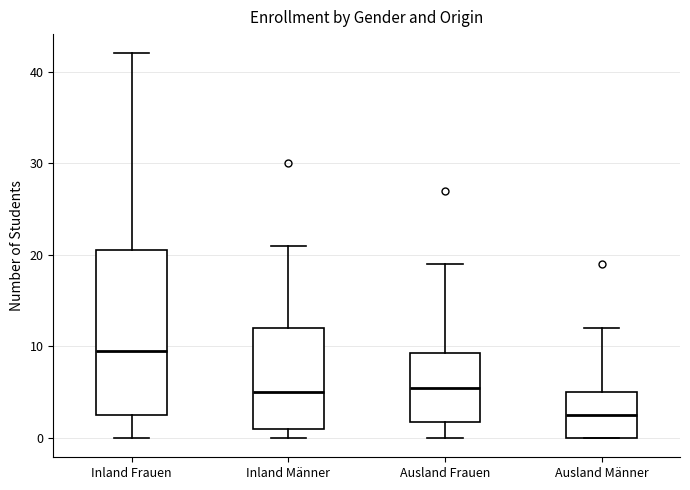

Reading left to right, transcribe this box plot: for each box, give where its median line is, the range the box spans, and where its two whiskers end, as read against the y-axis. The values are not printed on the chart, so give them approximately, as read against the axis.

Inland Frauen: median 10, box 3 to 21, whiskers 0 to 42
Inland Männer: median 5, box 1 to 12, whiskers 0 to 21
Ausland Frauen: median 6, box 2 to 9, whiskers 0 to 19
Ausland Männer: median 3, box 0 to 5, whiskers 0 to 12